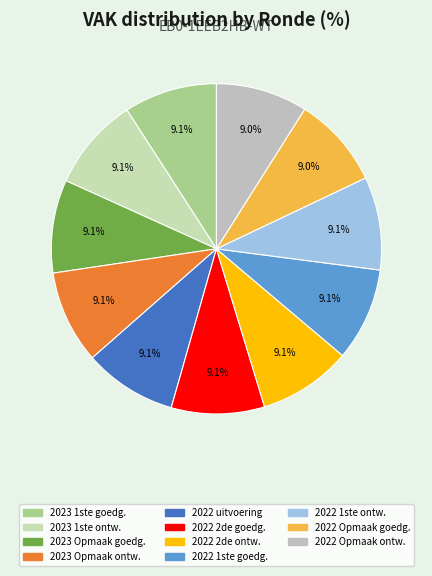

Which category has the smallest portion of the pie?

2022 Opmaak - goedgekeurd